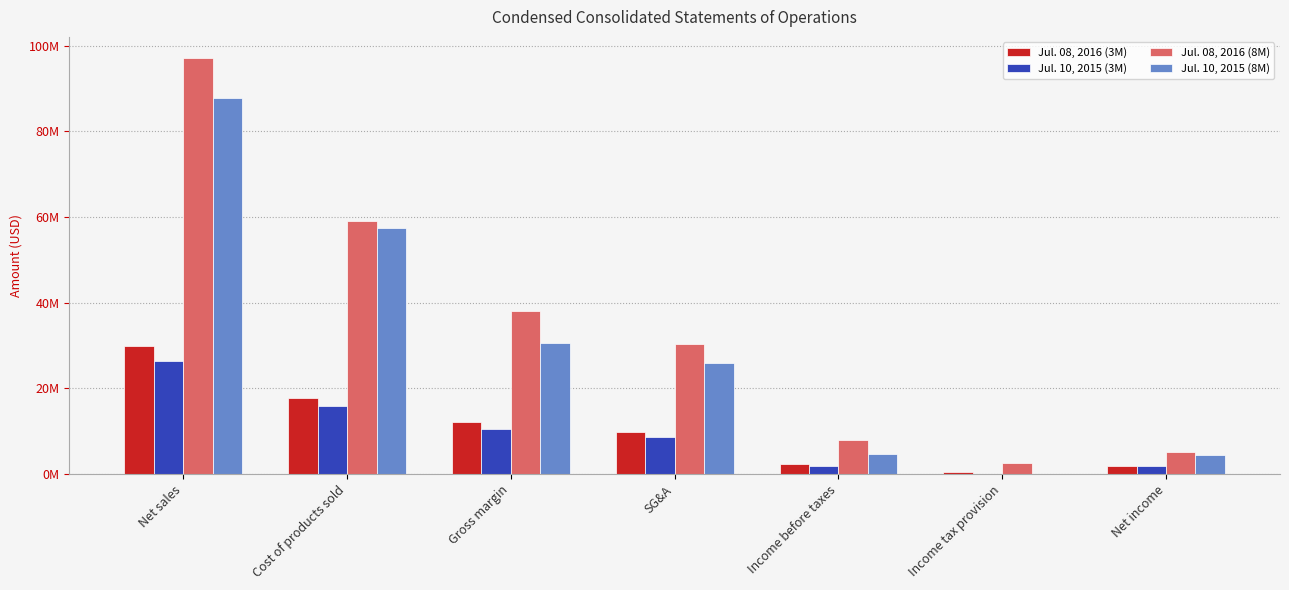

Read the Jul. 08, 2016 (3M) value at Income tax provision.

489000